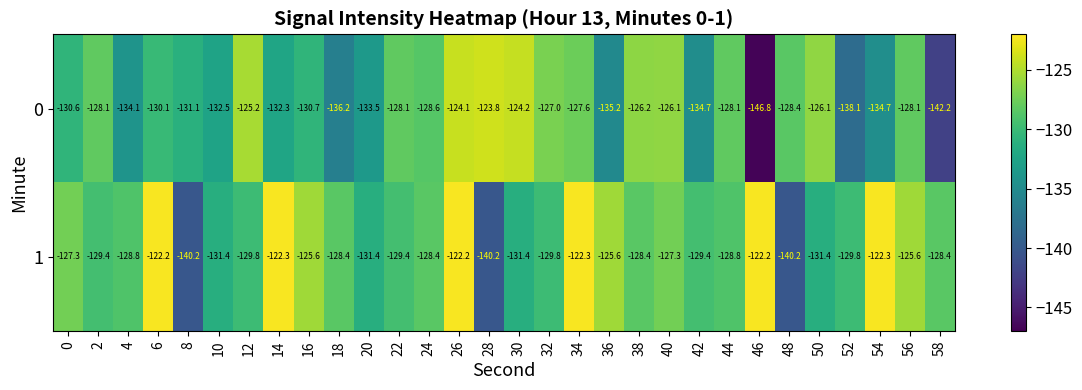

What is the highest value of the 0 series?

-123.8